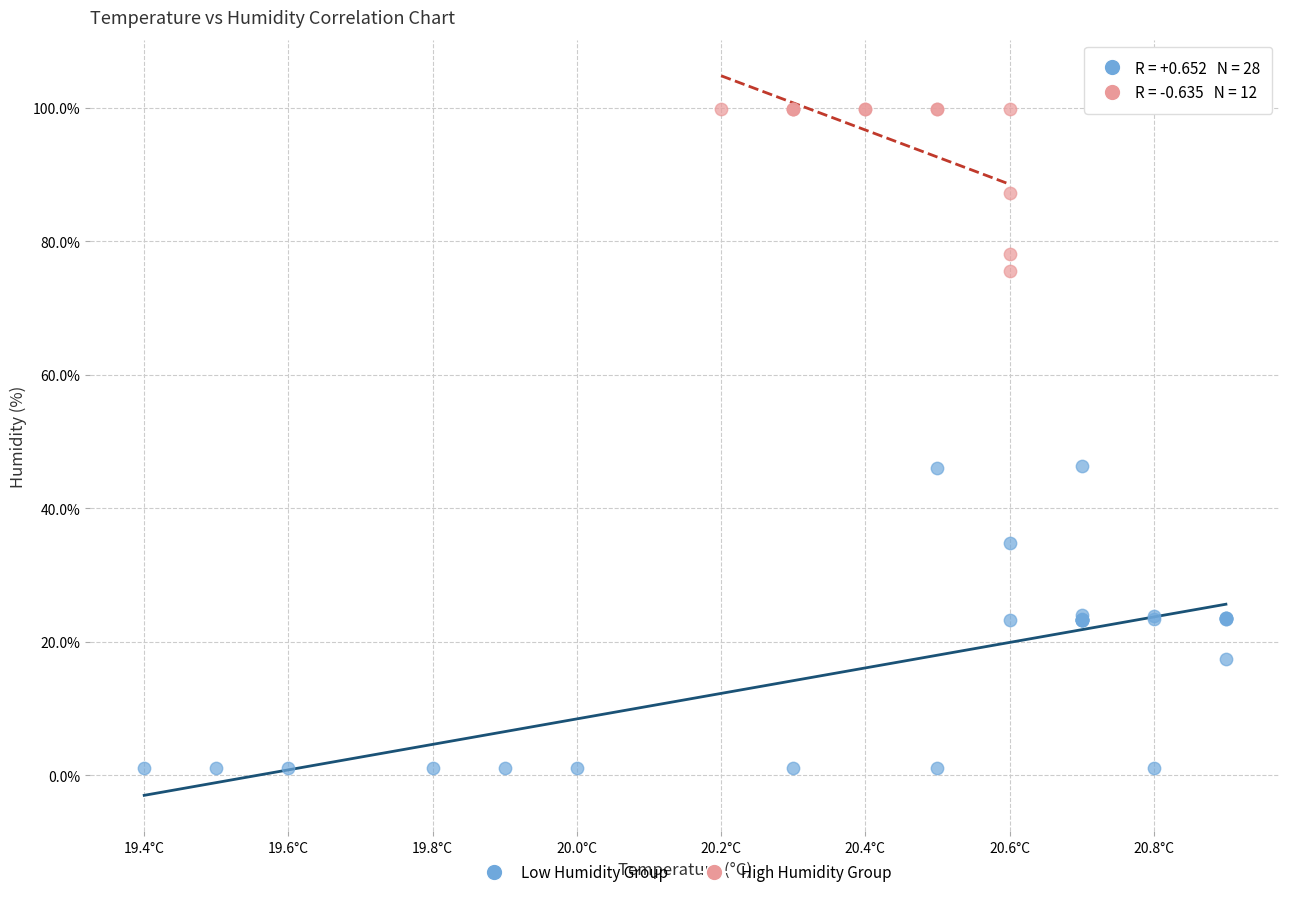

Which series has the largest Y range (max minus min)?

Low Humidity Group